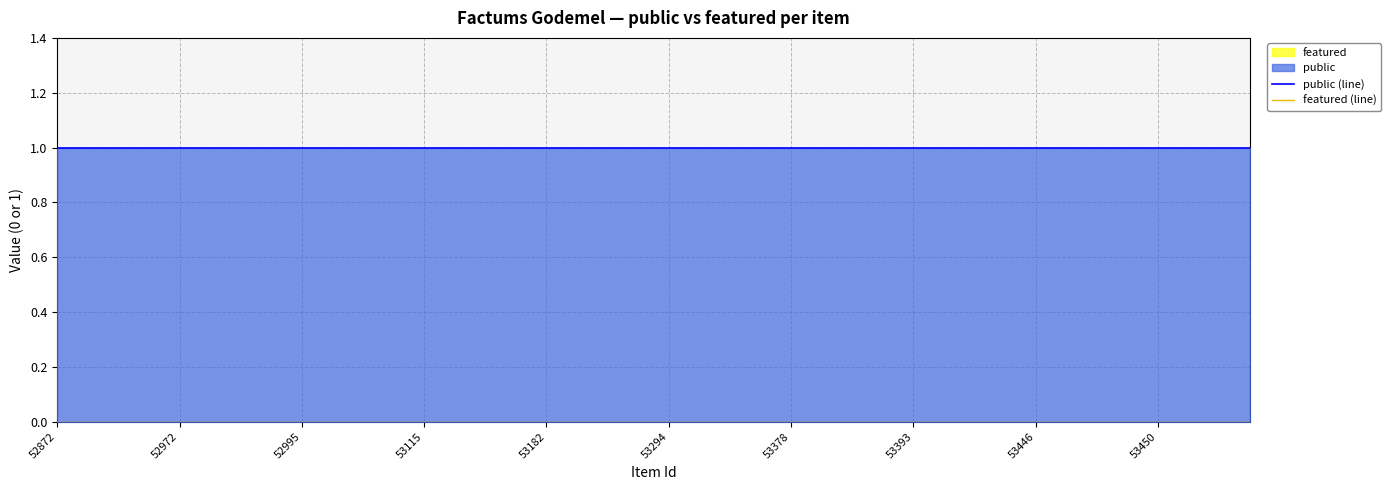

Rank the series at 13 from lowest to highest value.

featured (line), public (line)